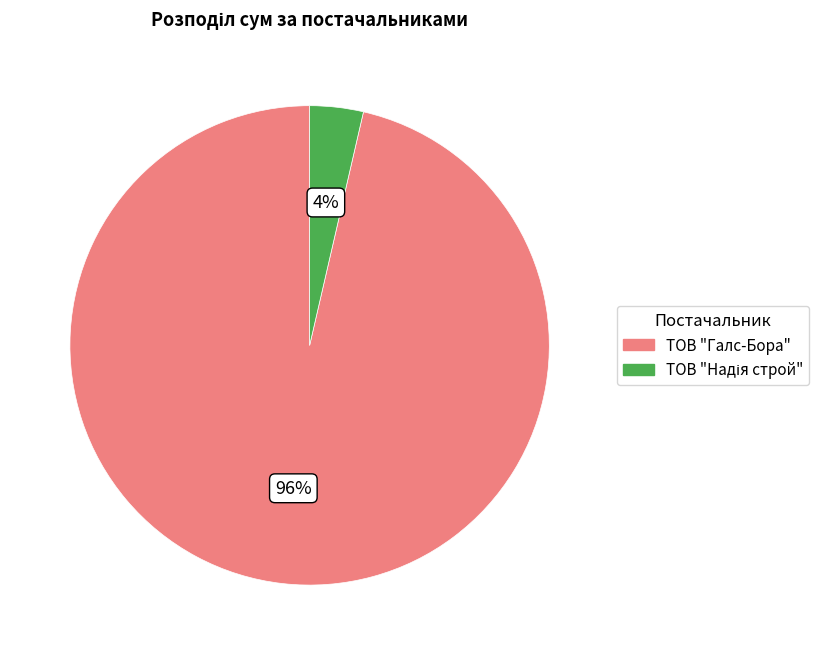

Which category has the biggest portion of the pie?

ТОВ "Галс-Бора"